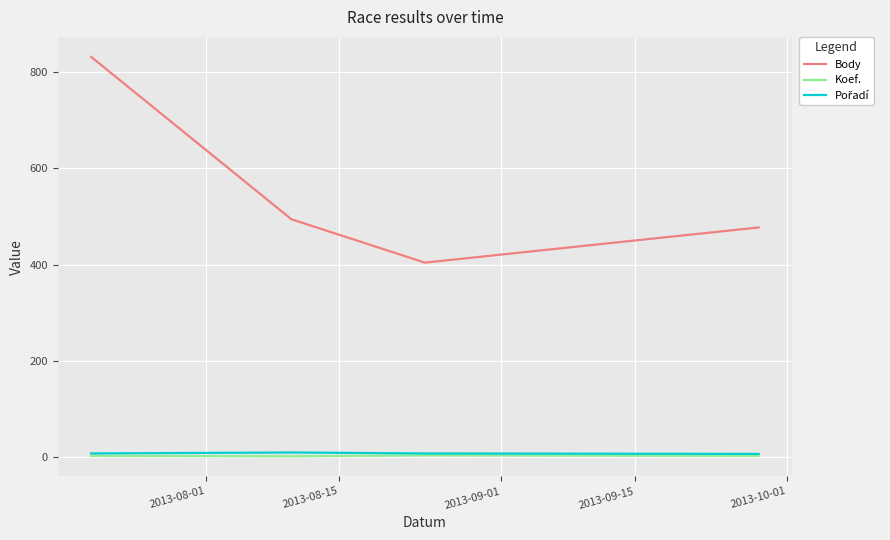

What is the greatest value displayed?

831